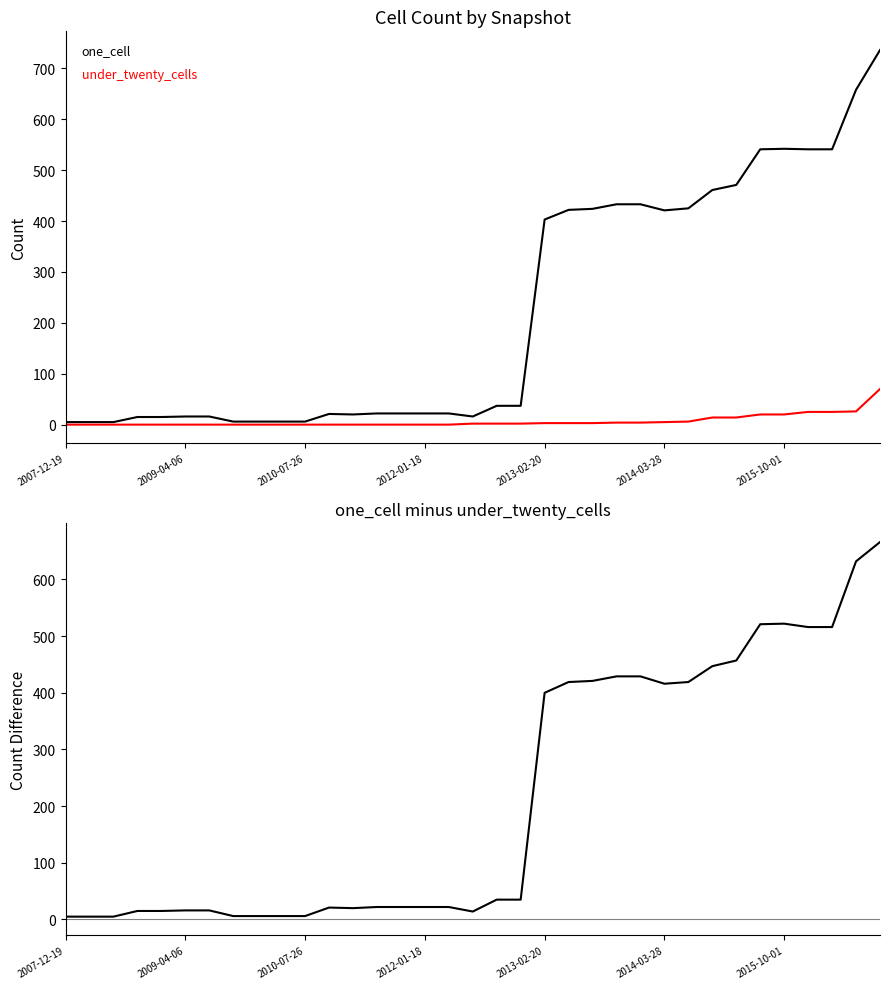

Which series has the widest spread of values?

one_cell